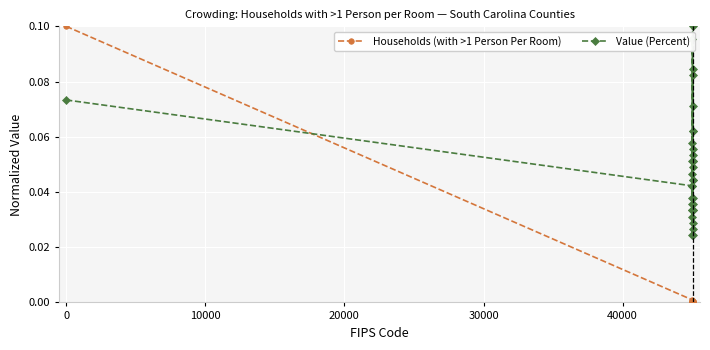

After their last crossing, which series has the higher values: Households (with >1 Person Per Room) or Value (Percent)?

Value (Percent)